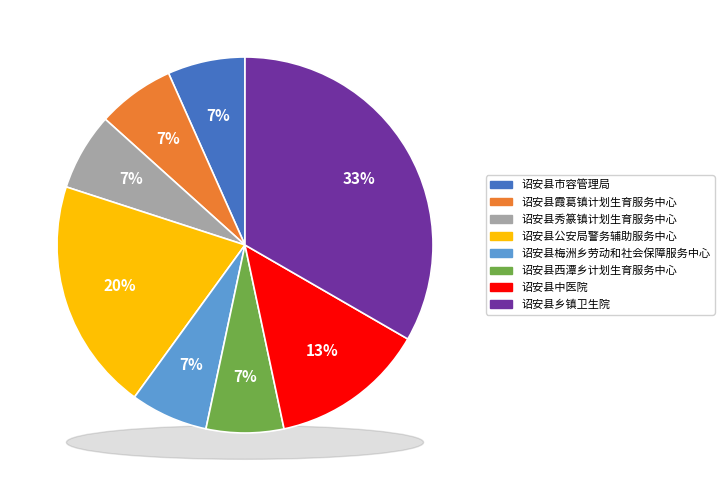

Is it true that 诏安县市容管理局 is 1% of the pie?

False